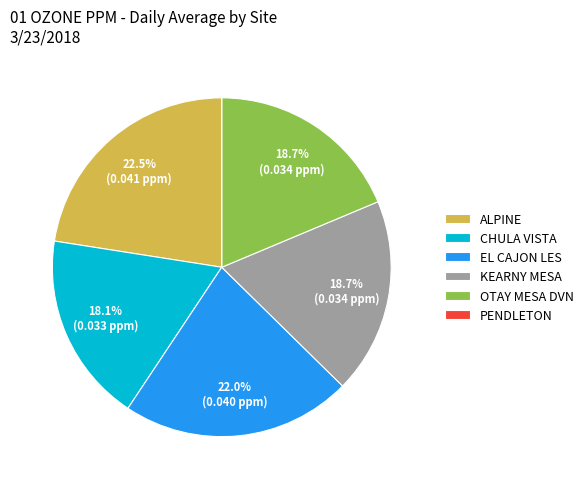

Does EL CAJON LES represent more than half of the total?

No